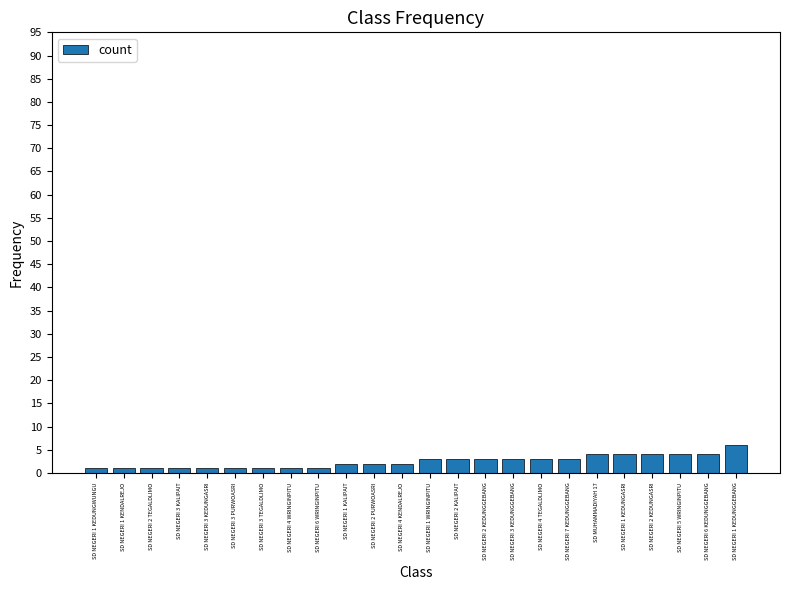

Reading right to left, what are all the values shown in this chart?

6	4	4	4	4	4	3	3	3	3	3	3	2	2	2	1	1	1	1	1	1	1	1	1